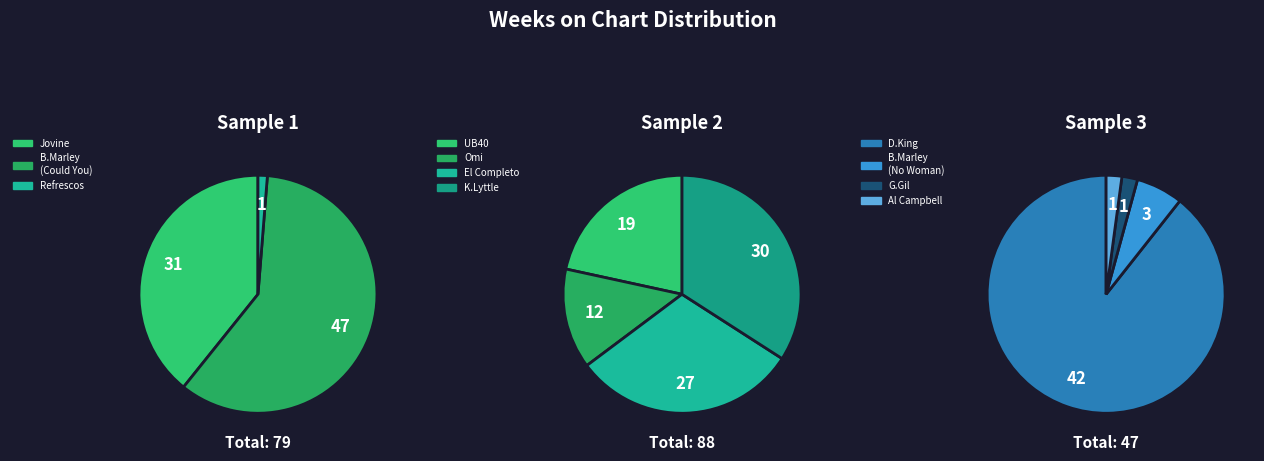

Is the sum of The Refrescos and Omi greater than half?

No